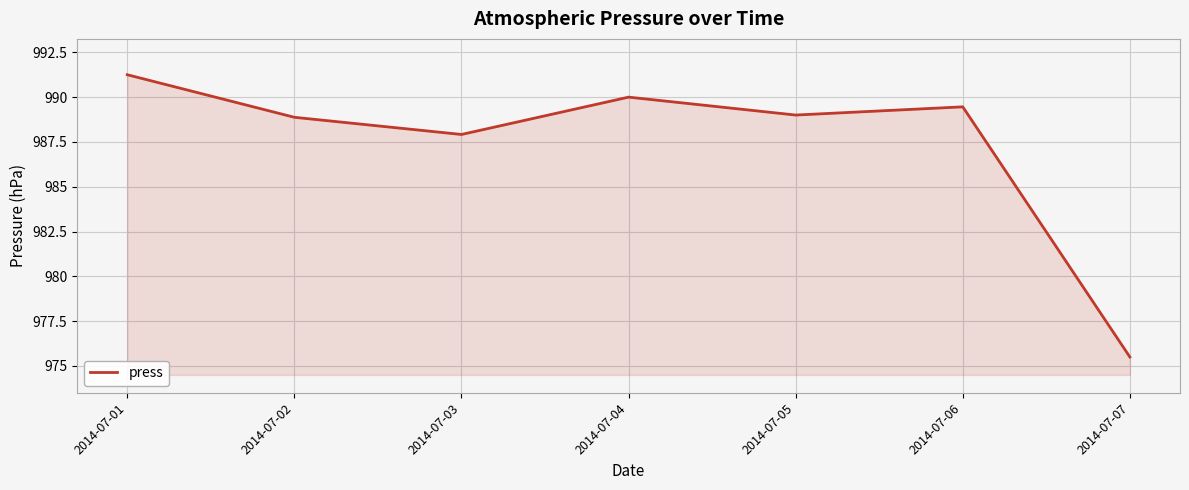

The value at 2014-07-01 is 1490.1. True or false?

False